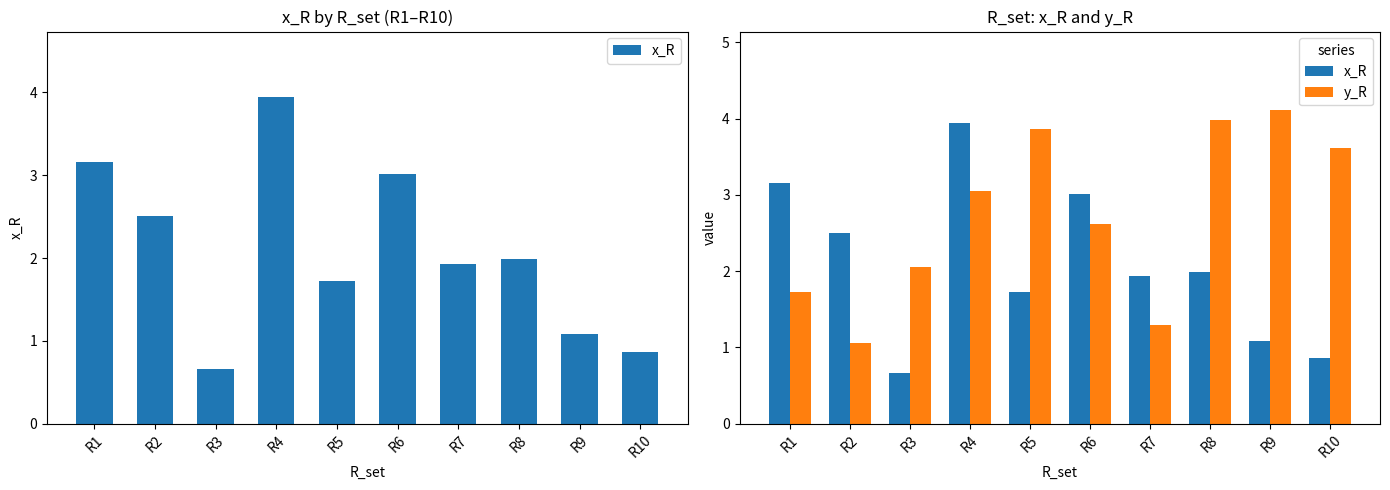

Count the number of categories in the chart.

10